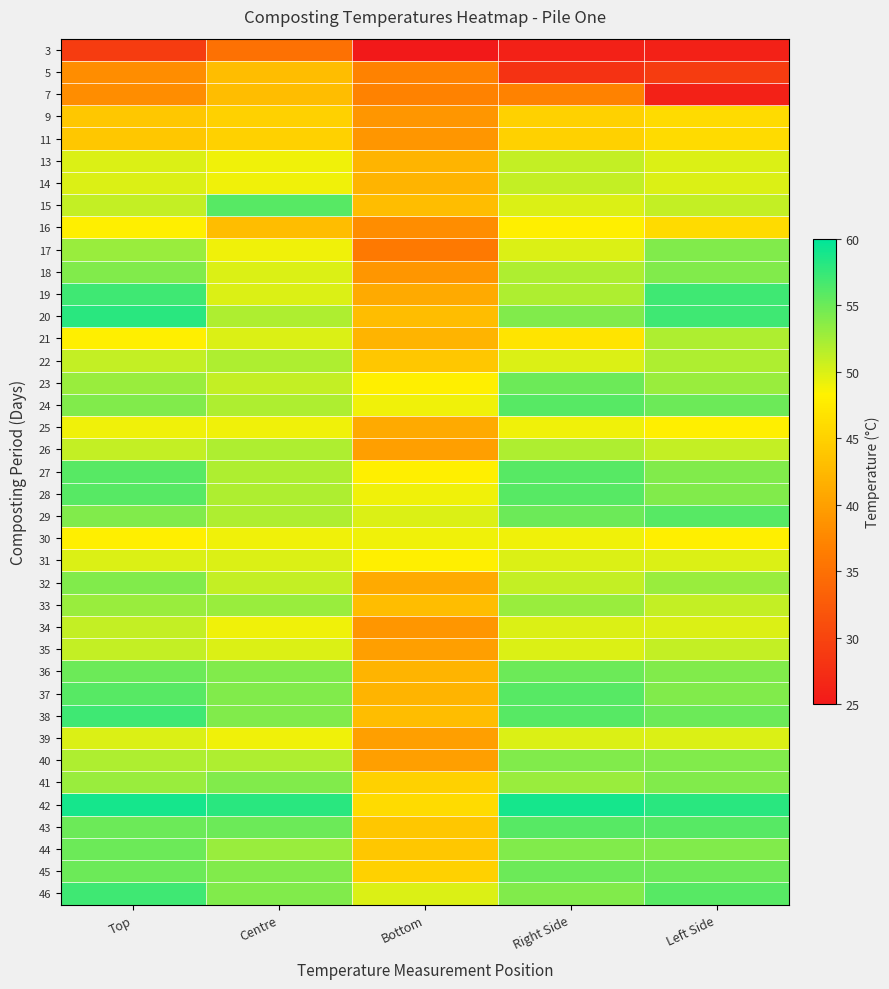

What is the minimum value shown in the chart?

25